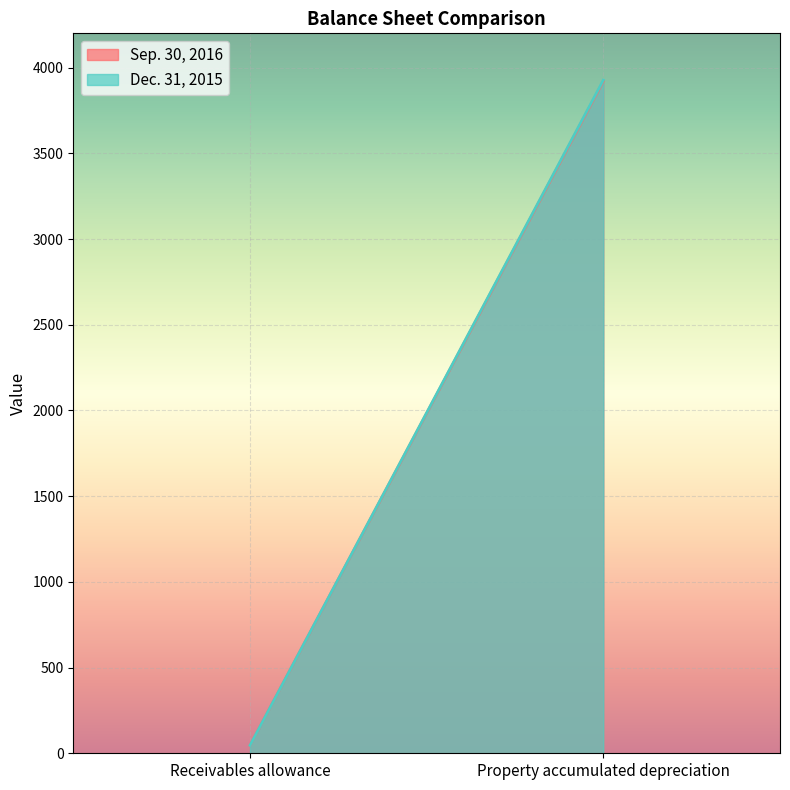

Which category has the lowest value in the Dec. 31, 2015 series?

Receivables allowance